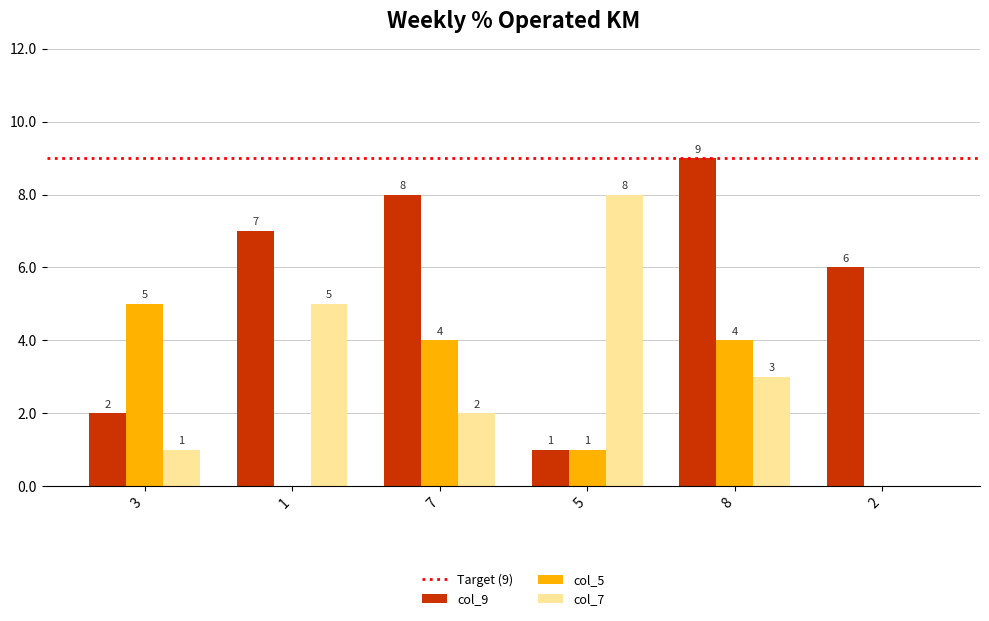

What is the sum of the col_5 values at 5 and 3?

6